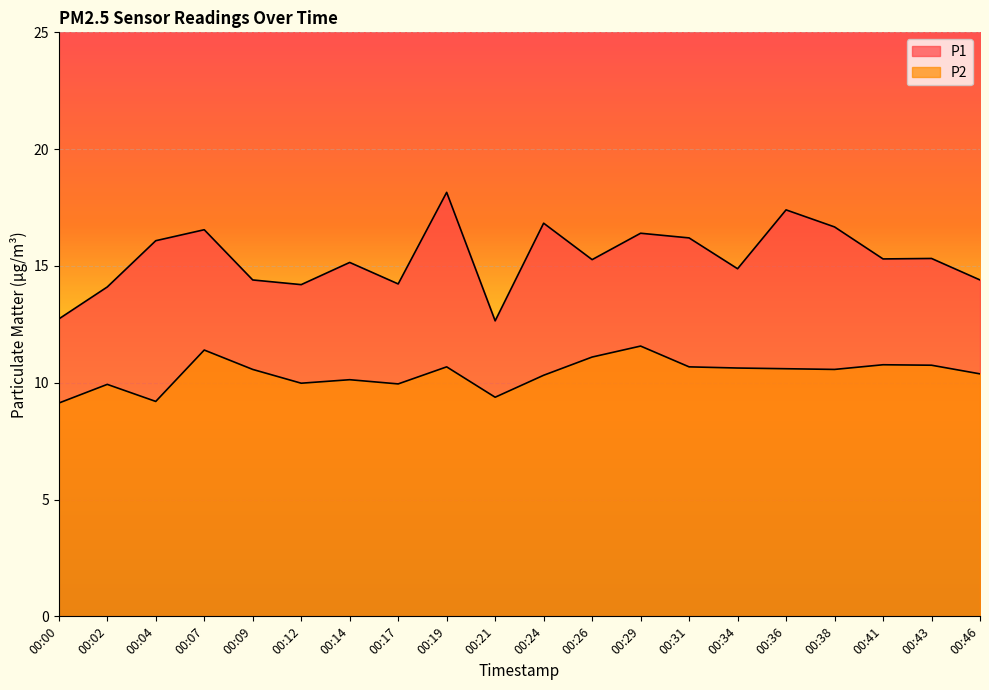

What is the value of the P2 point at the 2nd from the left?

9.9